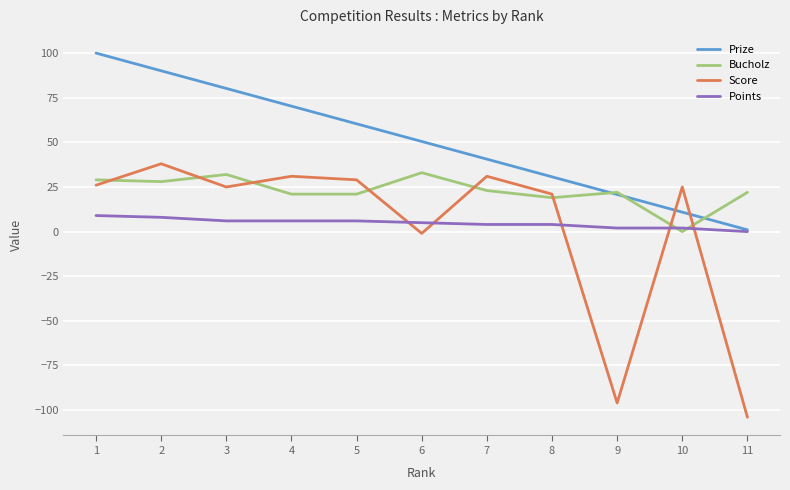

What is the sum of all Score values?

25.0